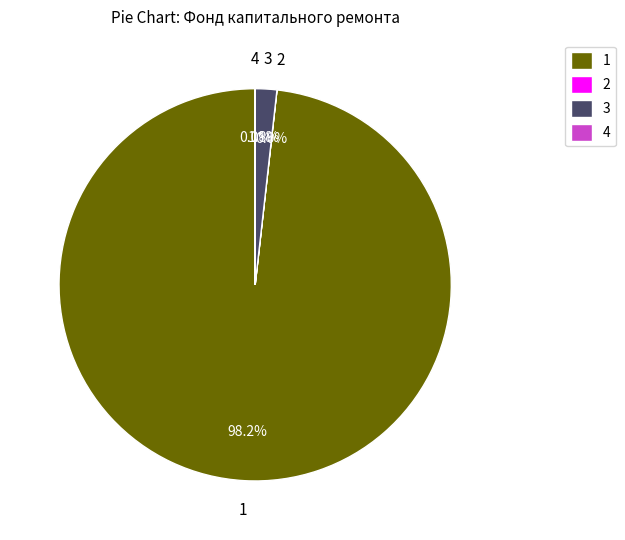

Does 1 represent more than half of the total?

Yes